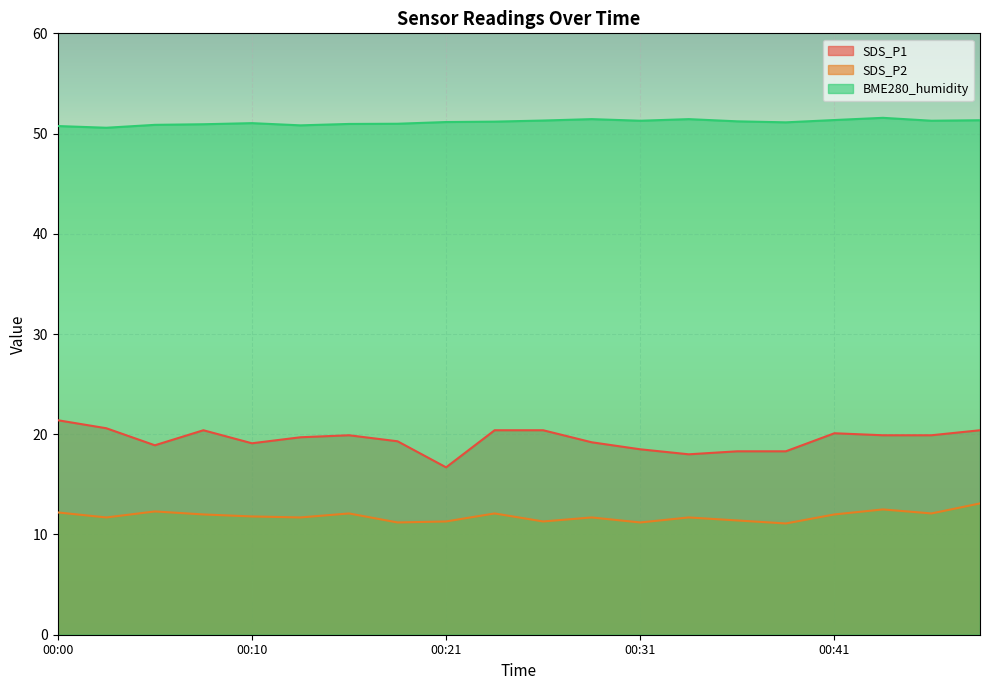

Is it true that SDS_P1 equals 20.6 at 00:02?

True